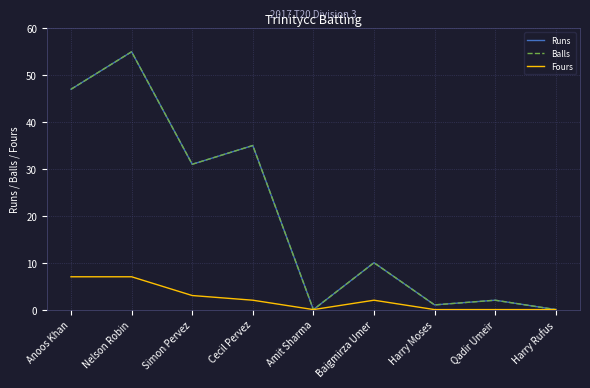

How many lines are shown in the chart?

3